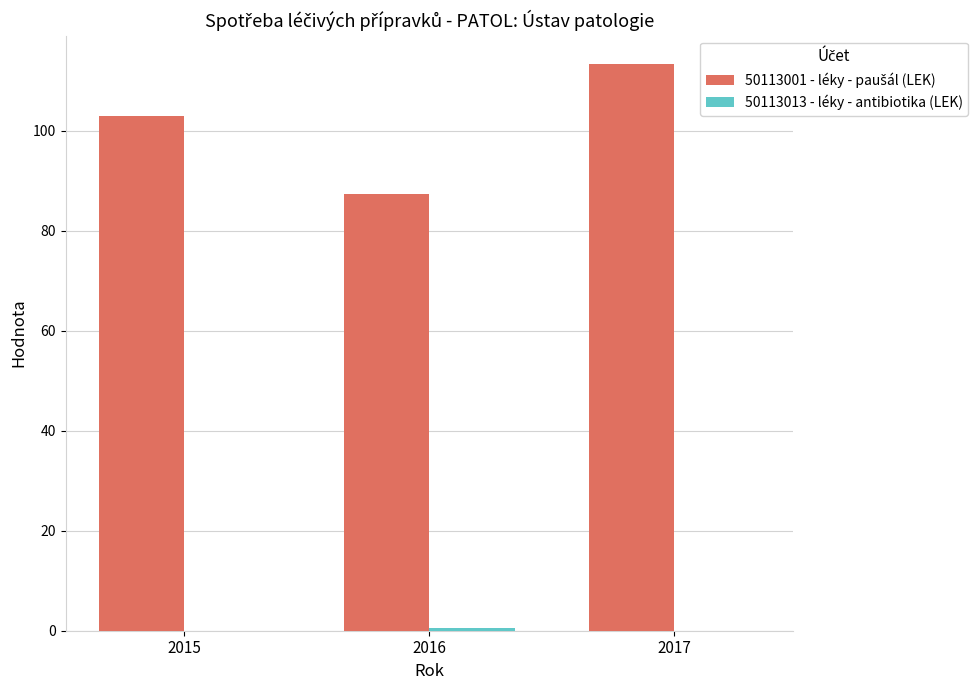

What is the total value across all series at 2015?

102.8